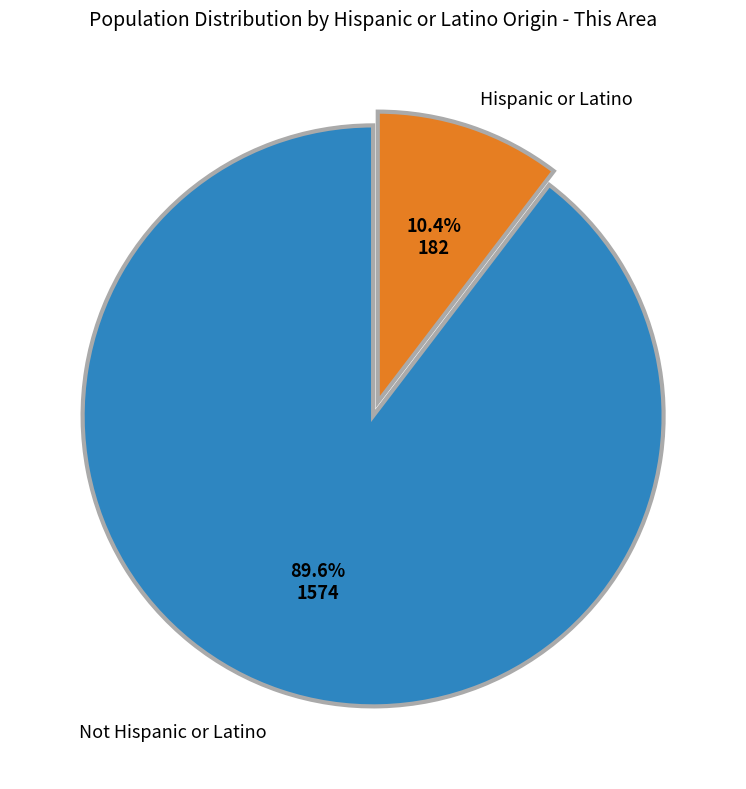

Does any single category account for the majority?

Yes